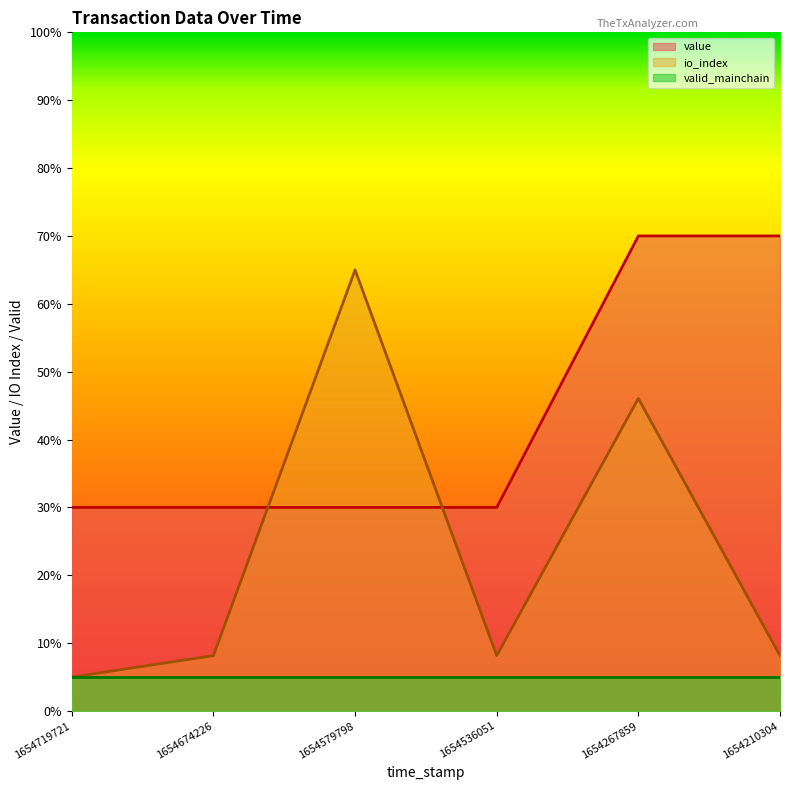

At how many categories does at least one series exceed 10?

6